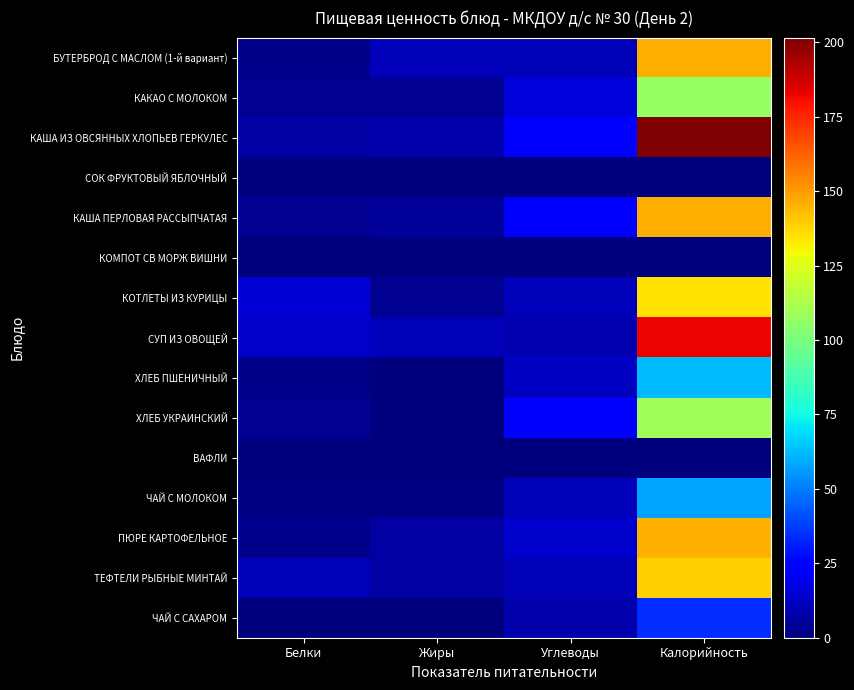

What is the difference between the highest and lowest values at Белки?

15.3